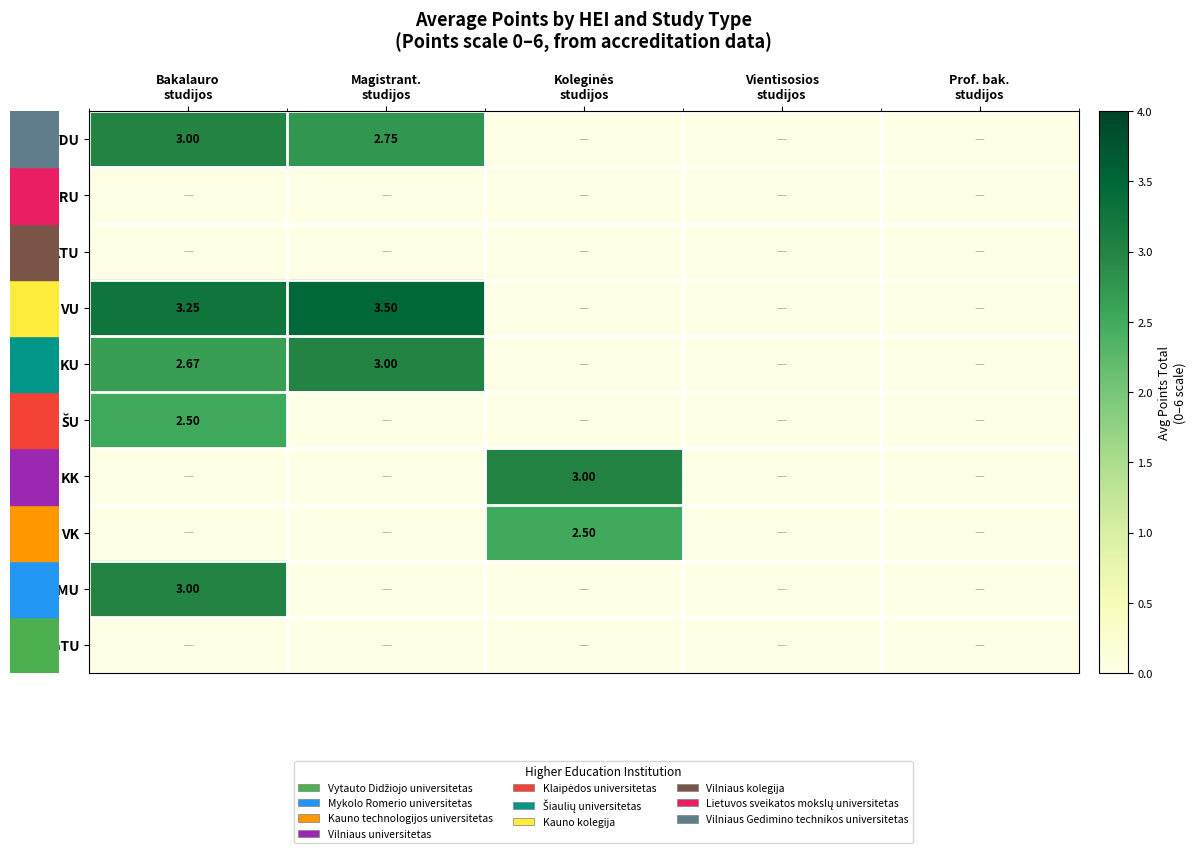

At which category is the sum across all series the highest?

Bakalauro
studijos